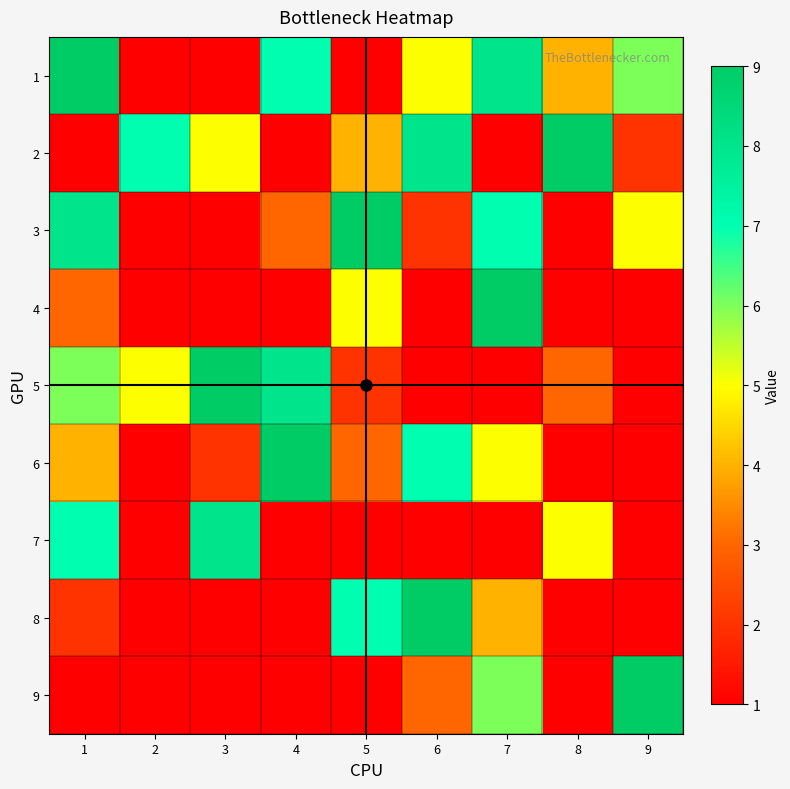

Which has a higher value, 1 or 5?

1